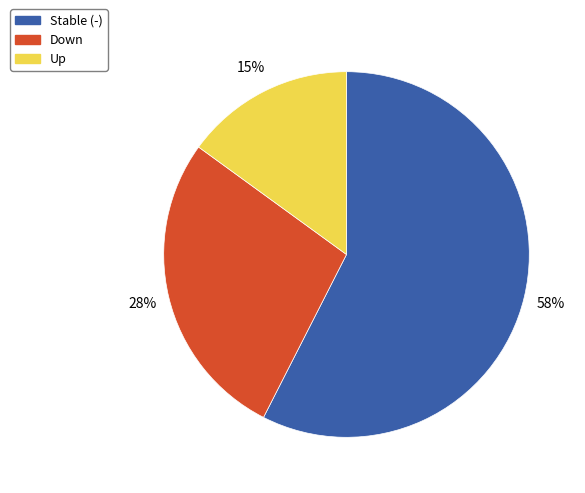

Do Down and Stable (-) together represent more than half of the pie?

Yes